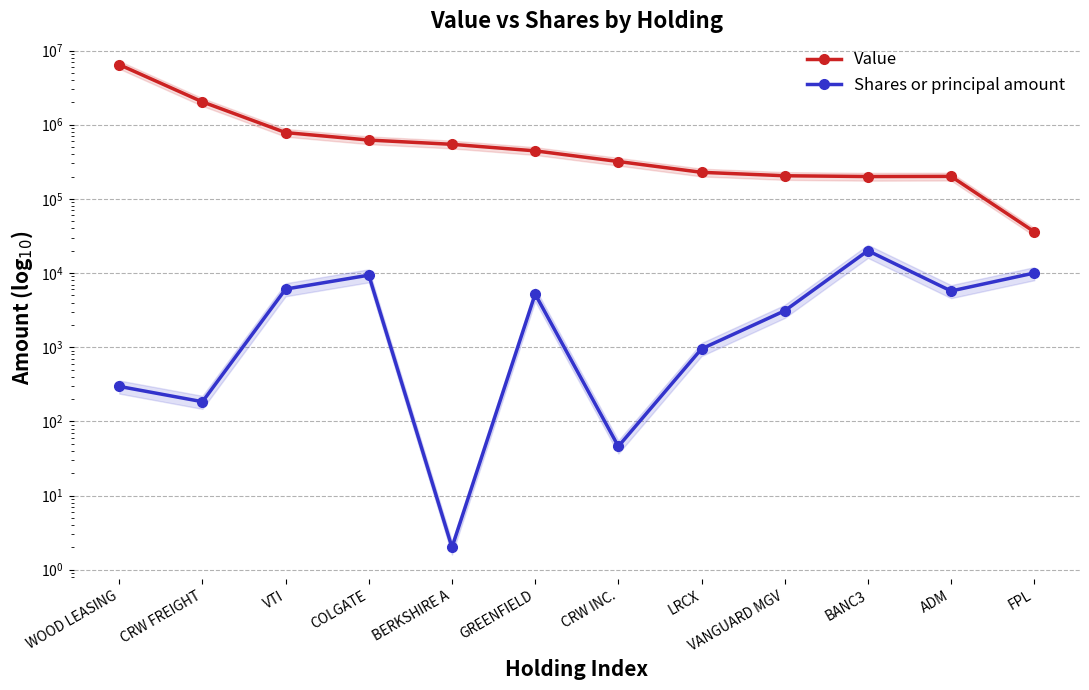

What is the label of the 11th point from the right?

CRW FREIGHT